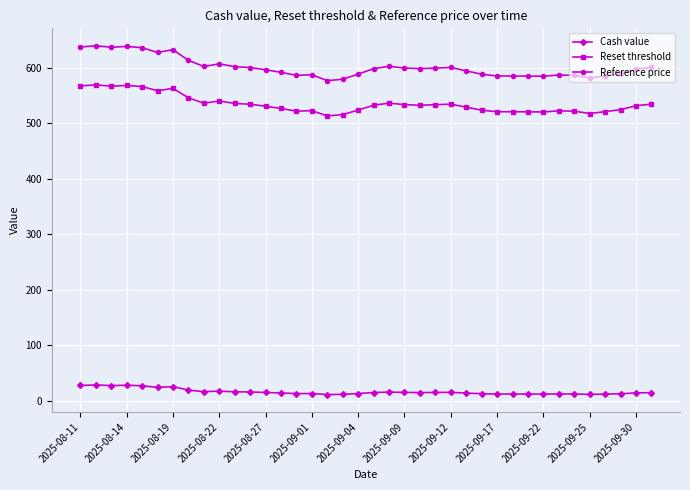

What is the difference between the second highest and minimum values in the Cash value series?

16.8